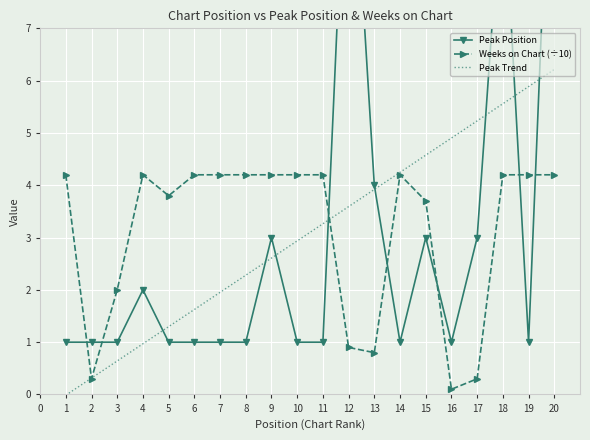

What is the lowest value of the Weeks on Chart (÷10) series?

0.1